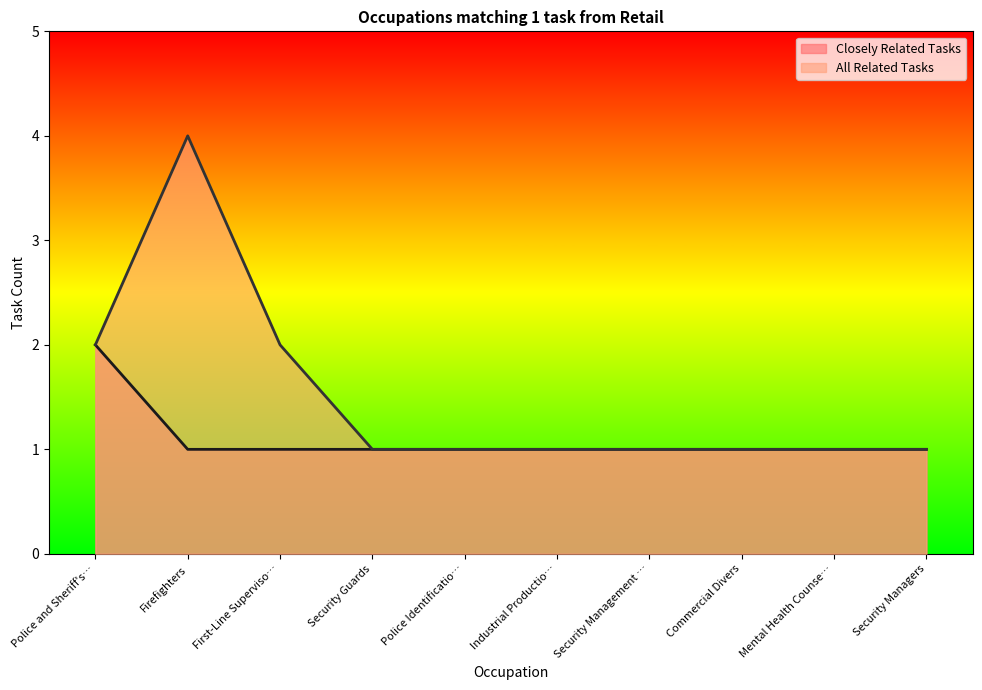

Which category has the lowest value across all series?

Firefighters